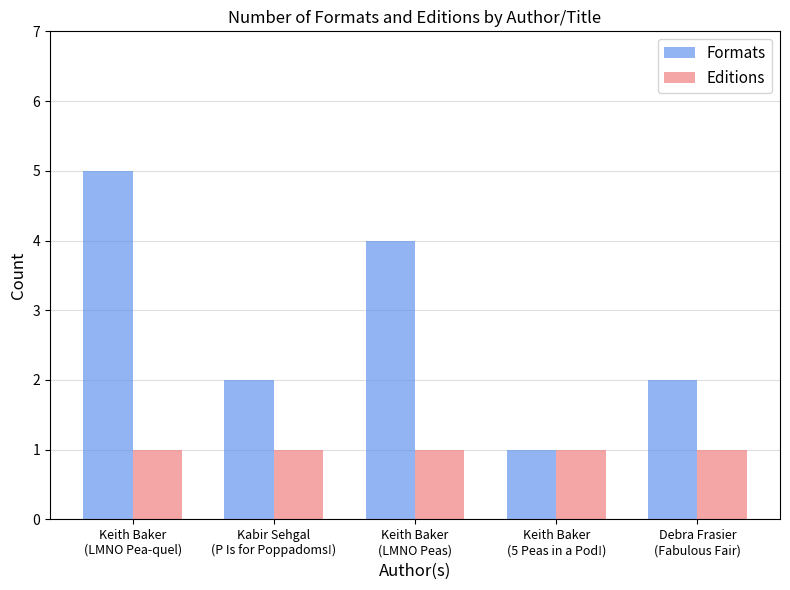

How many series are shown in this chart?

2